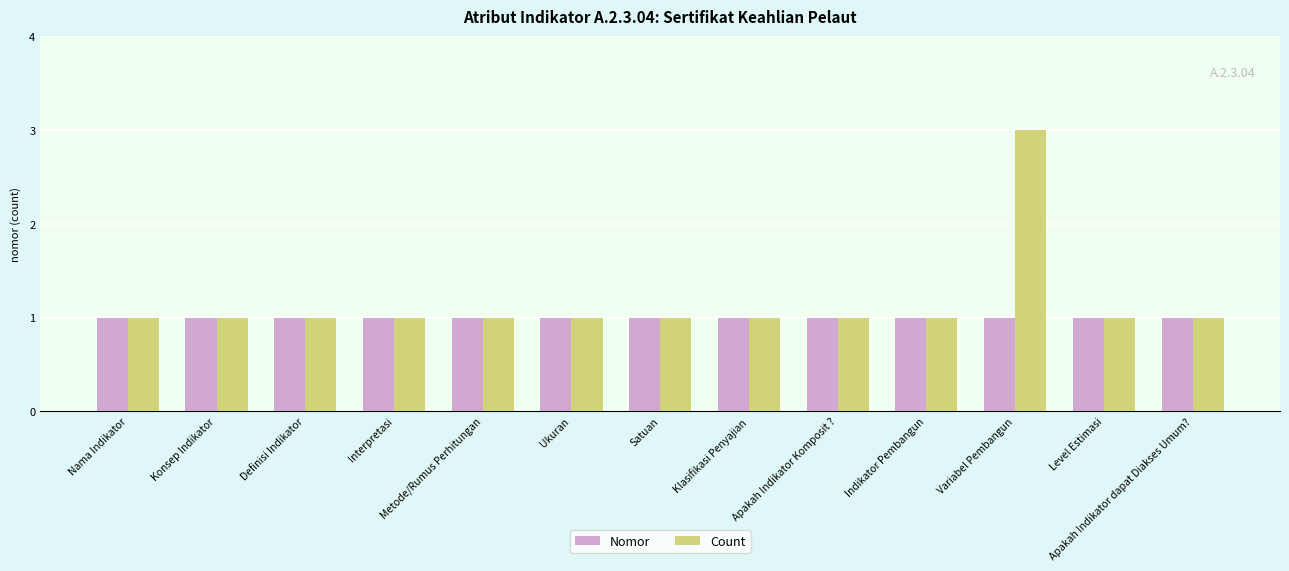

Which series has the largest range (max minus min)?

Count